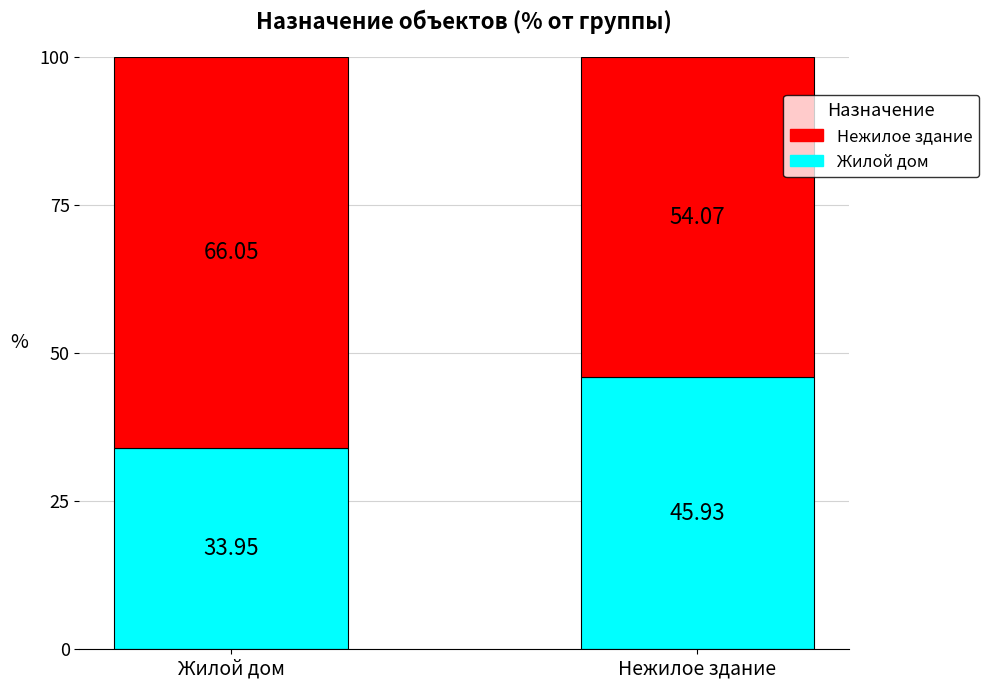

Where is Жилой дом nearest to the value 39?

Жилой дом